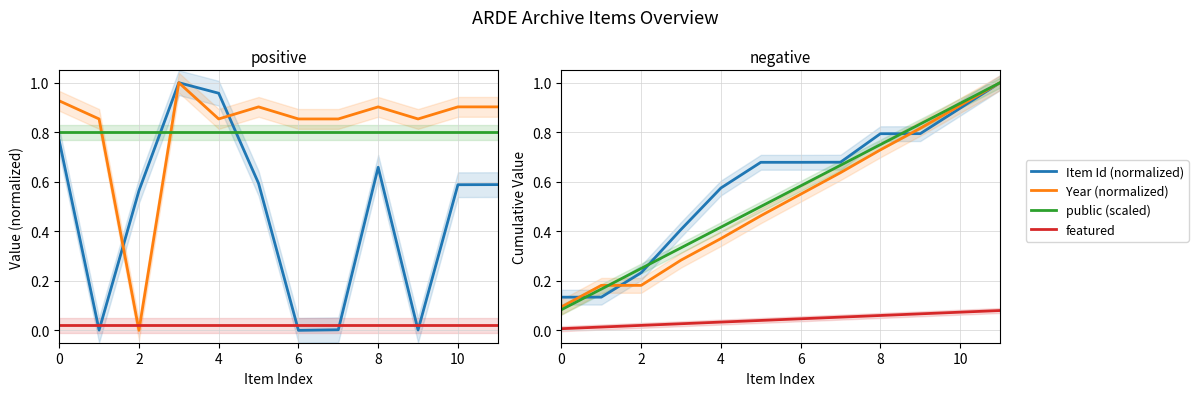

True or false: Year (normalized) has more than 2 points higher than both neighbors.

False